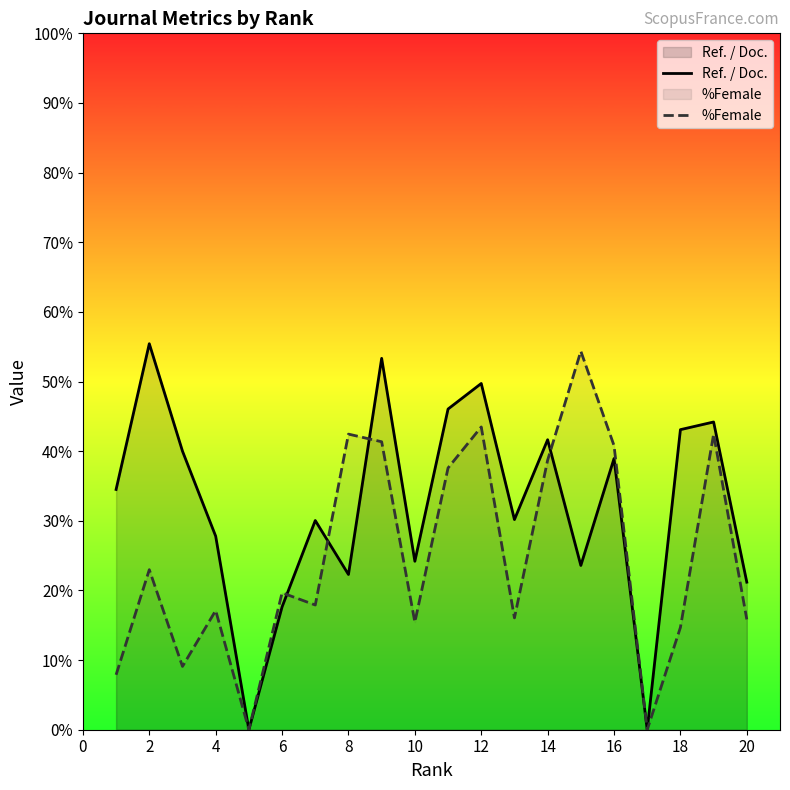

What is the average value of the Ref. / Doc. series?

32.2